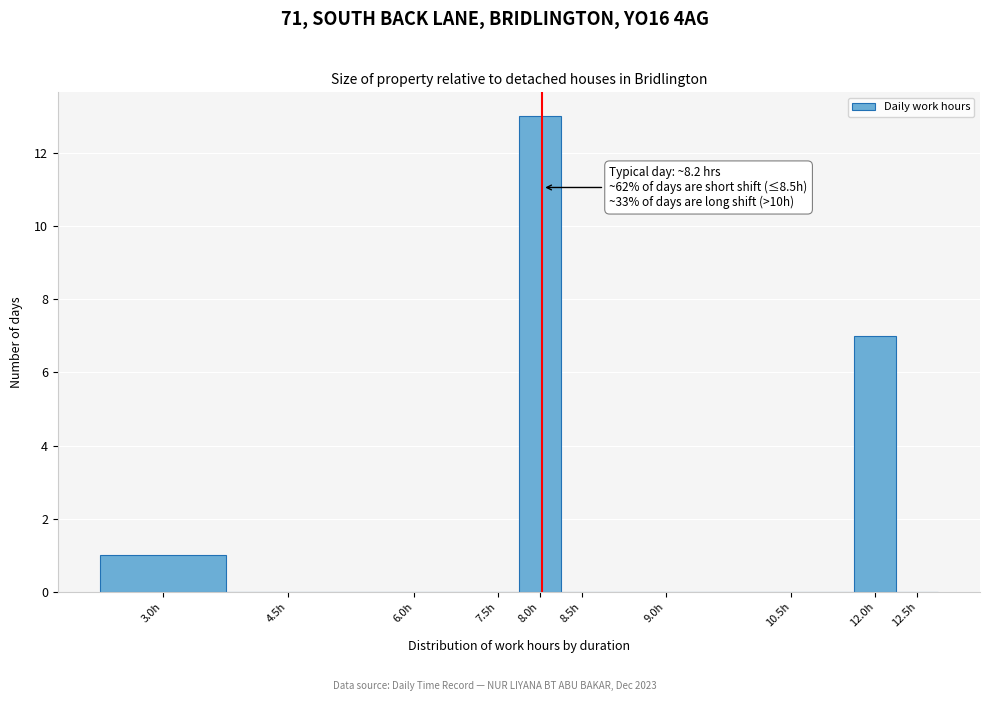

Reading right to left, transcribe all the data shown in this chart.

12.5h=0	12.0h=7	10.5h=0	9.0h=0	8.5h=0	8.0h=13	7.5h=0	6.0h=0	4.5h=0	3.0h=1